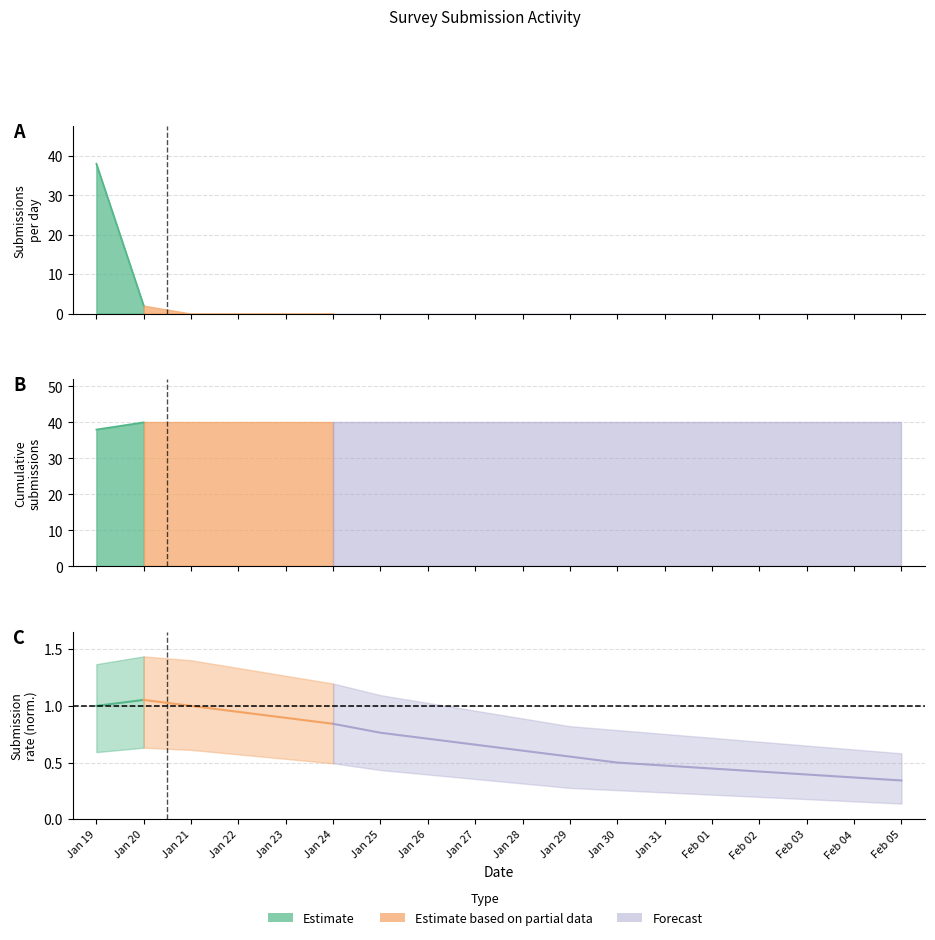

Which series changed the most between 29 and 37?

Cumulative submissions